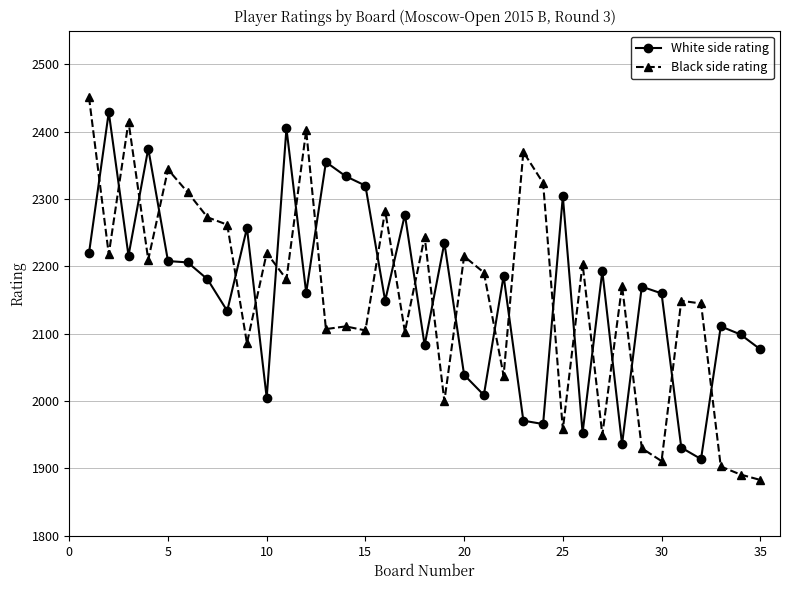

What is the difference between the maximum and minimum values in the White side rating series?

515